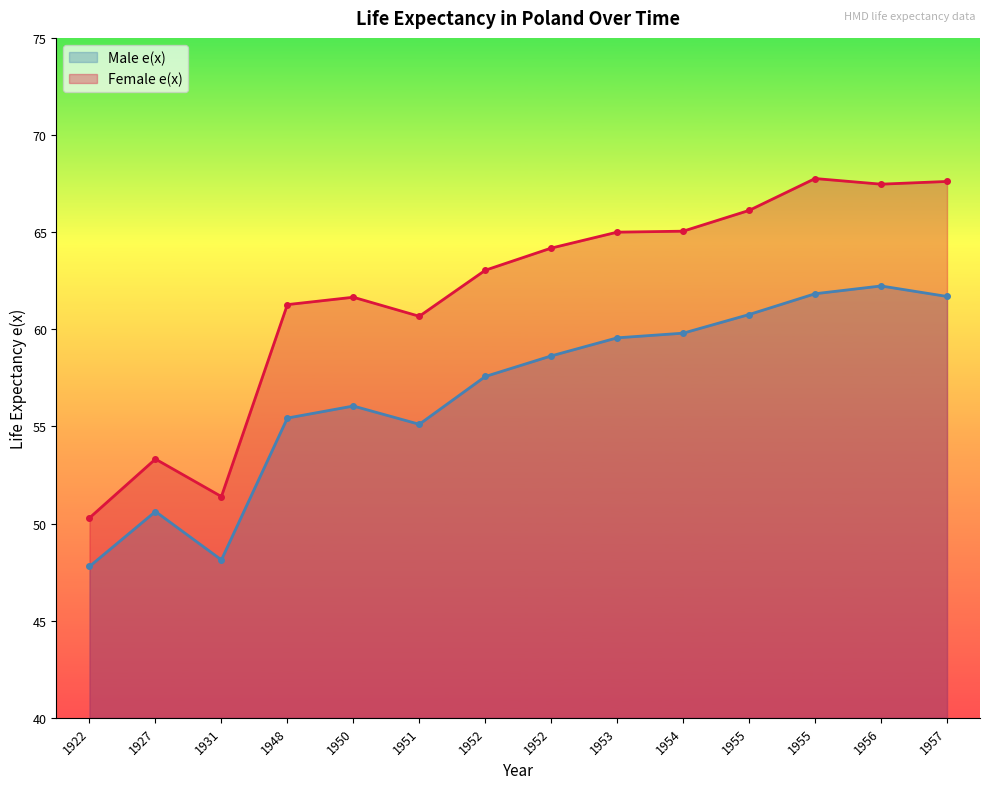

Reading left to right, extract all data points from this chart.

Male e(x): 47.8	50.6	48.1	55.4	56.0	55.1	57.6	58.6	59.6	59.8	60.8	61.8	62.2	61.7
Female e(x): 50.3	53.3	51.4	61.3	61.6	60.7	63.0	64.2	65.0	65.0	66.1	67.8	67.5	67.6